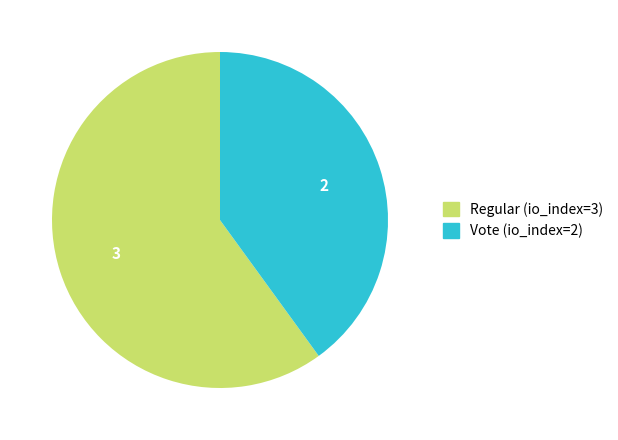

What is the smallest slice in the pie chart?

Vote (io_index=2)